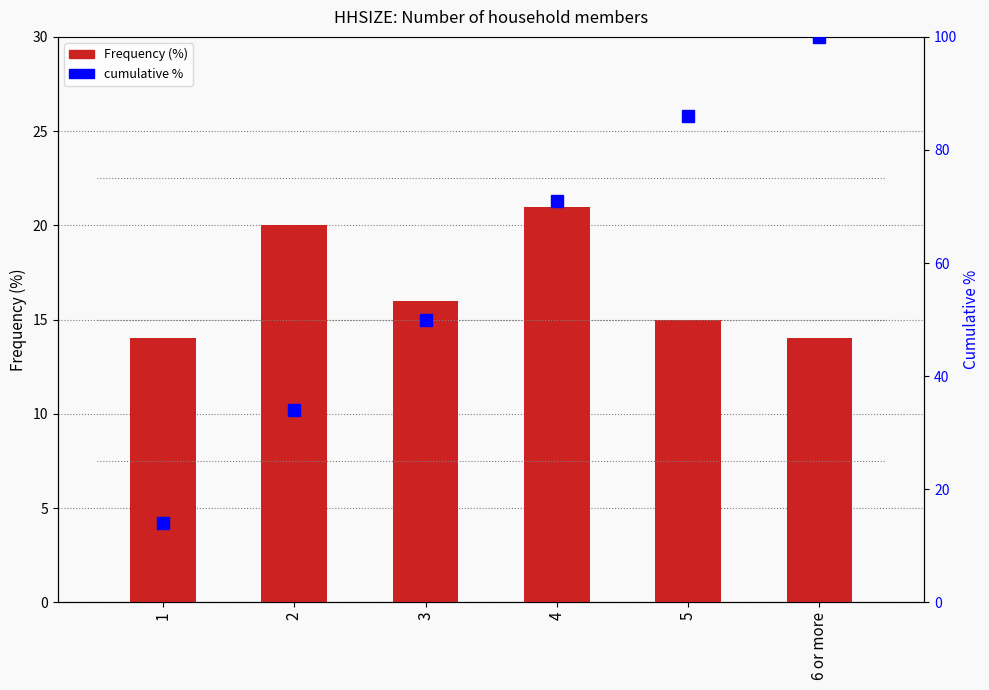

What is the label of the 5th bar from the left?

5